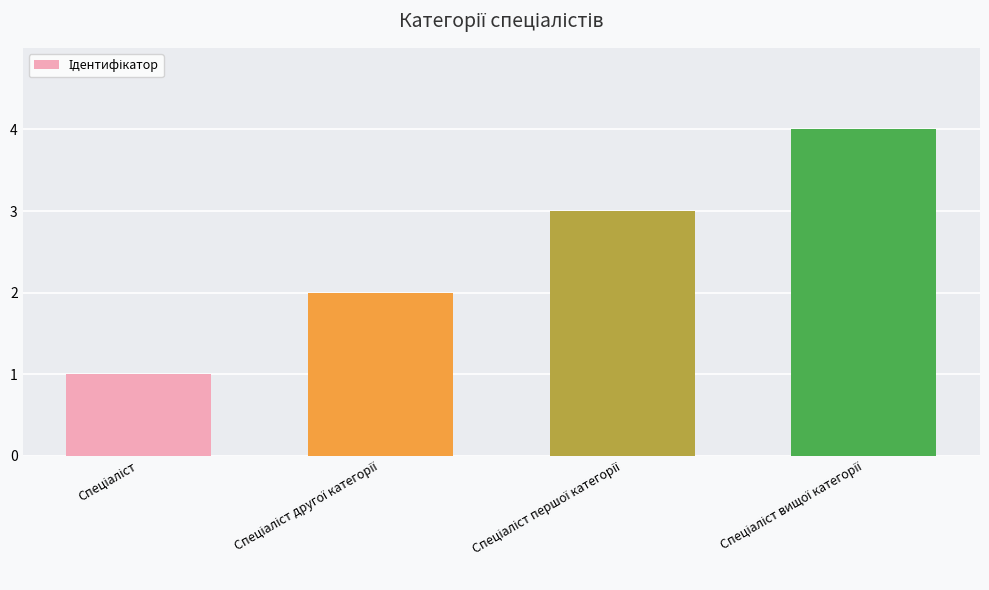

What is the maximum value shown in the chart?

4